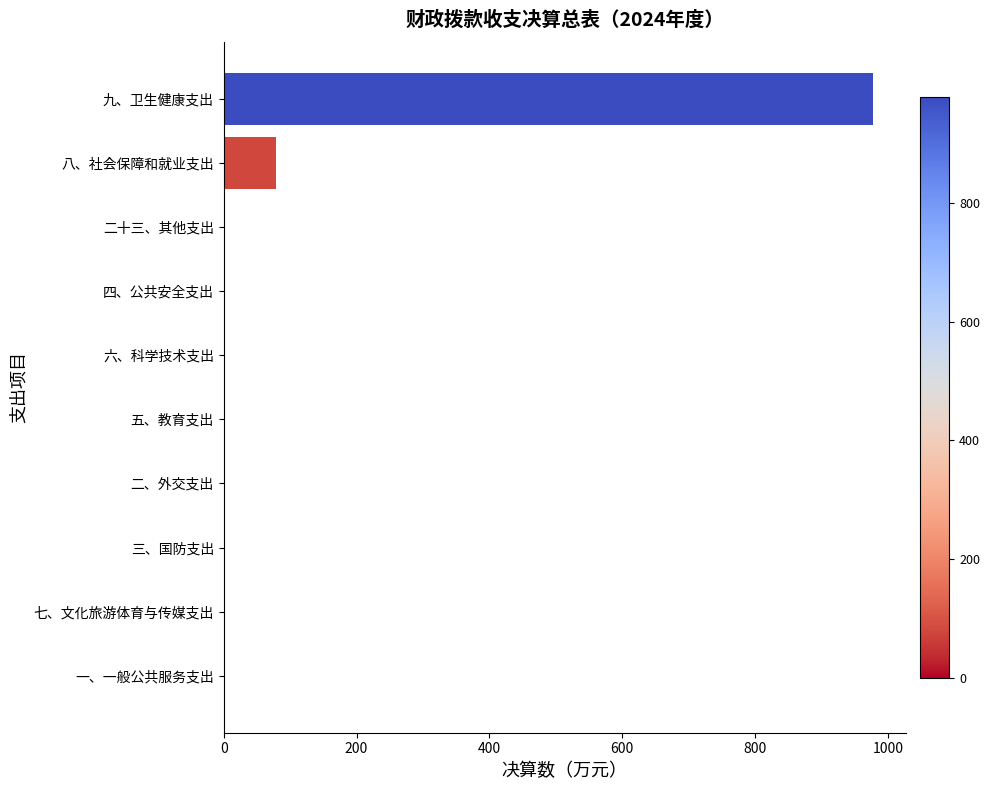

Which category has the highest value across all series?

九、卫生健康支出